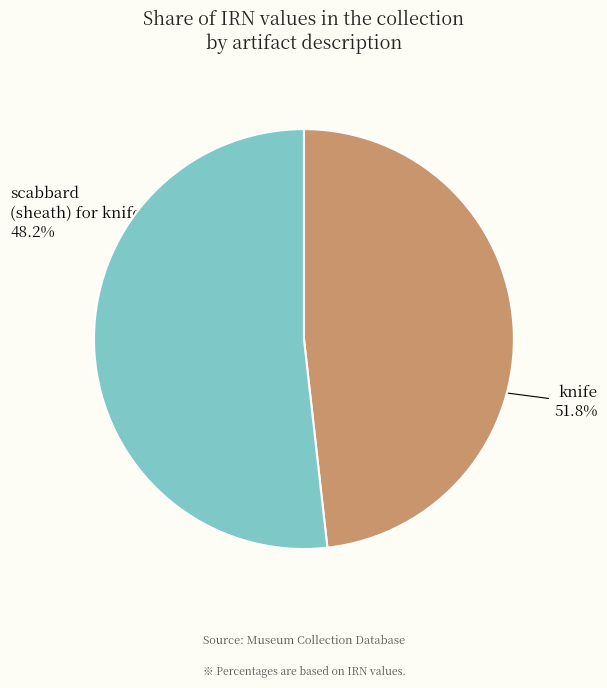

To the nearest percent, what percentage of the pie is knife?

52%